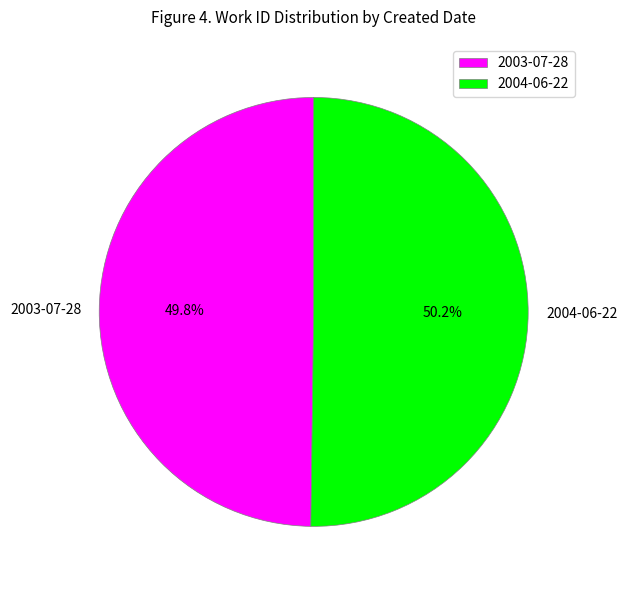

Approximately how many times larger is the value at 2003-07-28 compared to 2004-06-22?

1.0